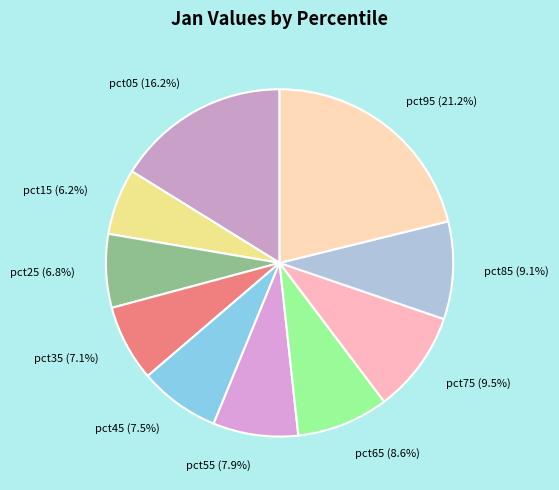

Between pct15 and pct05, which is larger?

pct05